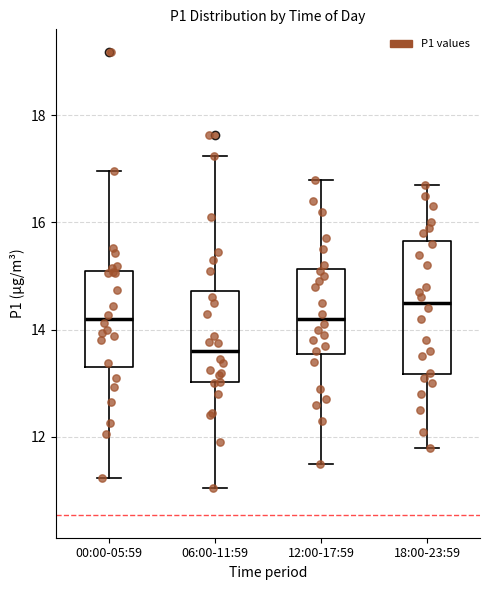

Reading left to right, read every box against the y-axis: the position of its median line, the range the box covers, and the ends of its whiskers. The values are not printed on the chart, so give them approximately, as read against the axis.

00:00-05:59: median 14.2, box 13.4 to 15.0, whiskers 11.2 to 17.0
06:00-11:59: median 13.6, box 13.0 to 14.8, whiskers 11.0 to 17.2
12:00-17:59: median 14.2, box 13.6 to 15.2, whiskers 11.6 to 16.8
18:00-23:59: median 14.6, box 13.2 to 15.6, whiskers 11.8 to 16.8